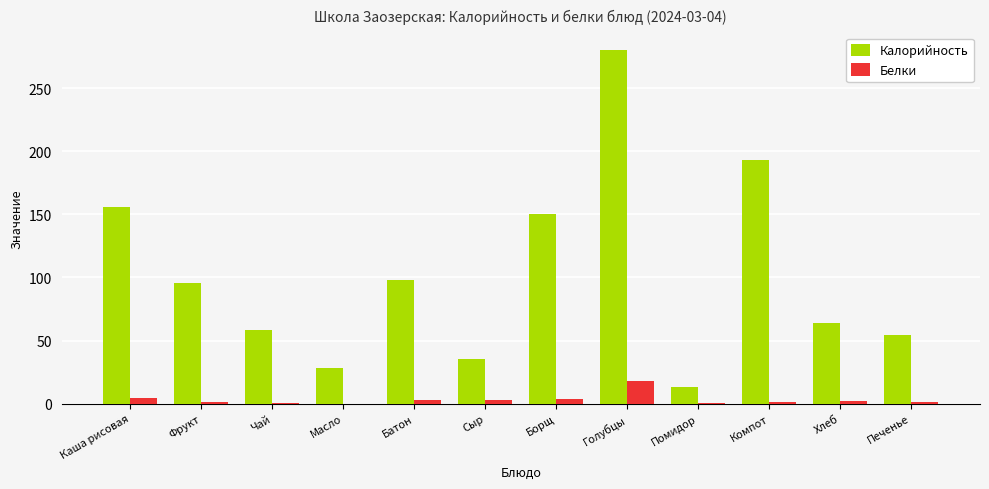

The value of Белки at Сыр is 2.6. True or false?

True